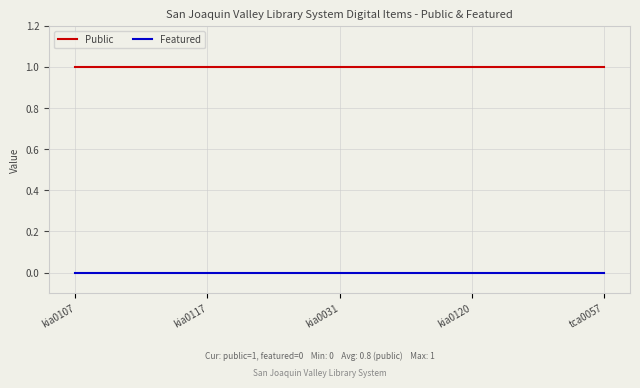

Rank the series by their average value, from lowest to highest.

Featured, Public